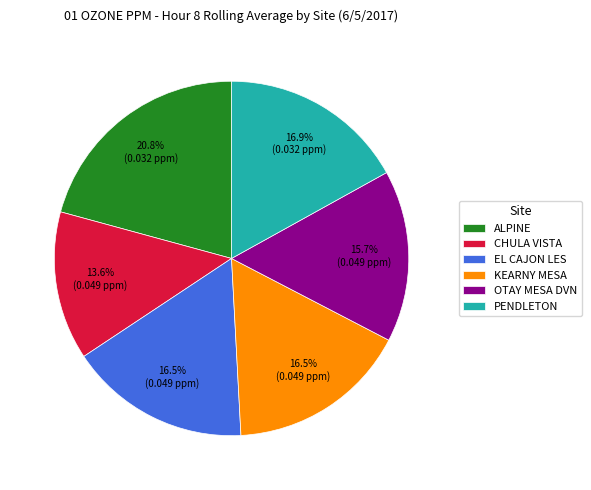

To the nearest percent, what is the difference between the largest and smallest slice percentages?

7%